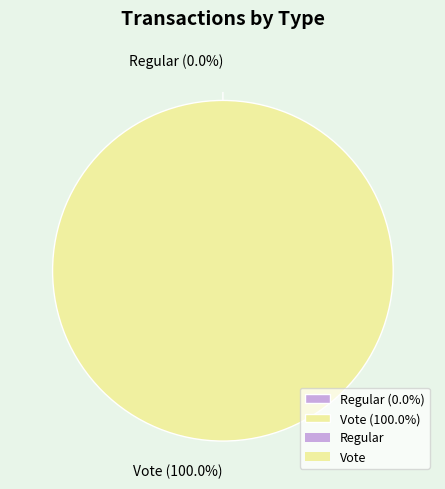

Does any single category account for the majority?

Yes